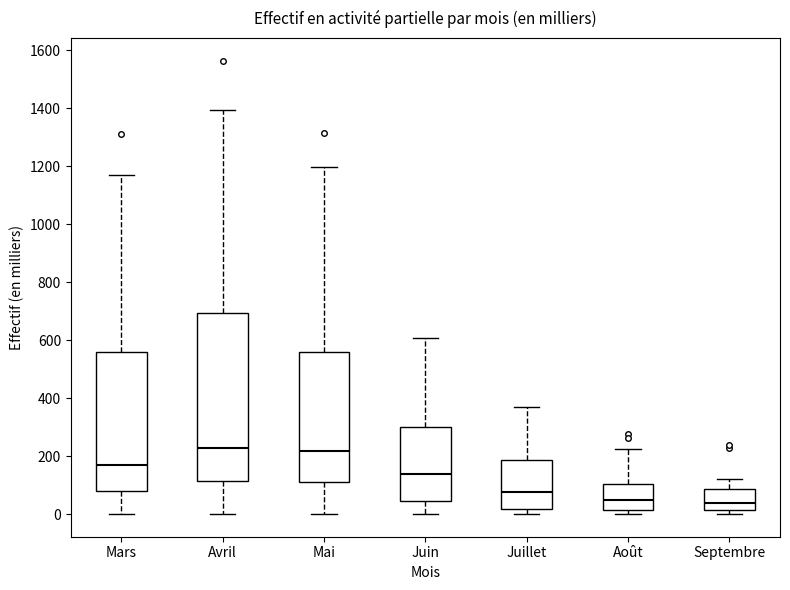

Where does the upper whisker of the box for Juin end on the y-axis? The values are not printed on the chart, so give them approximately, as read against the axis.

600